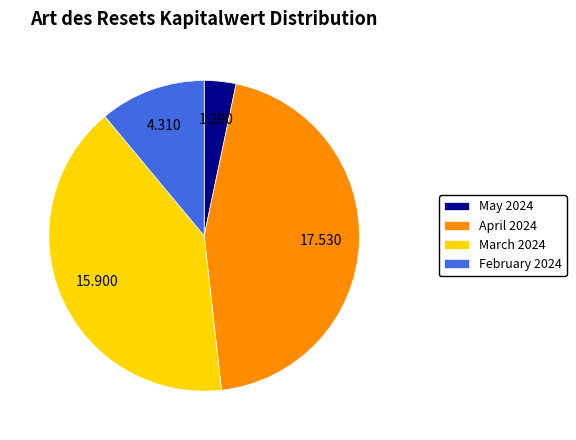

Is March 2024 the majority of the pie?

No